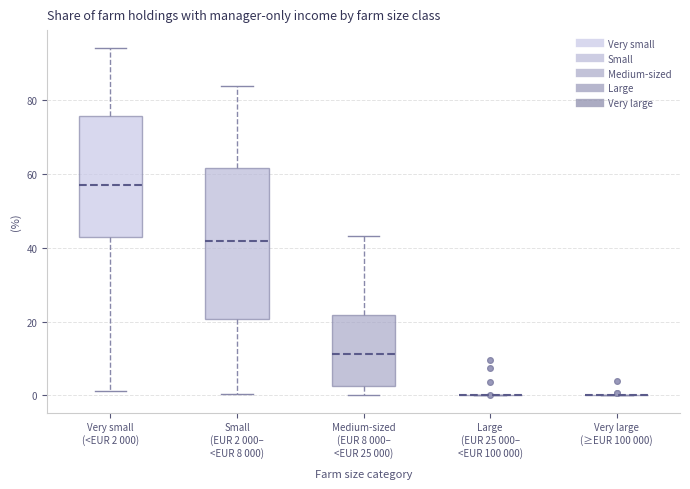

Reading left to right, read every box against the y-axis: the position of its median line, the range the box covers, and the ends of its whiskers. The values are not printed on the chart, so give them approximately, as read against the axis.

Very small (<EUR 2 000): median 58, box 42 to 76, whiskers 2 to 94
Small (EUR 2 000– <EUR 8 000): median 42, box 20 to 62, whiskers 0 to 84
Medium-sized (EUR 8 000– <EUR 25 000): median 12, box 2 to 22, whiskers 0 to 44
Large (EUR 25 000– <EUR 100 000): box collapsed to a line at 0, whiskers 0 to 0
Very large (≥EUR 100 000): box collapsed to a line at 0, whiskers 0 to 0